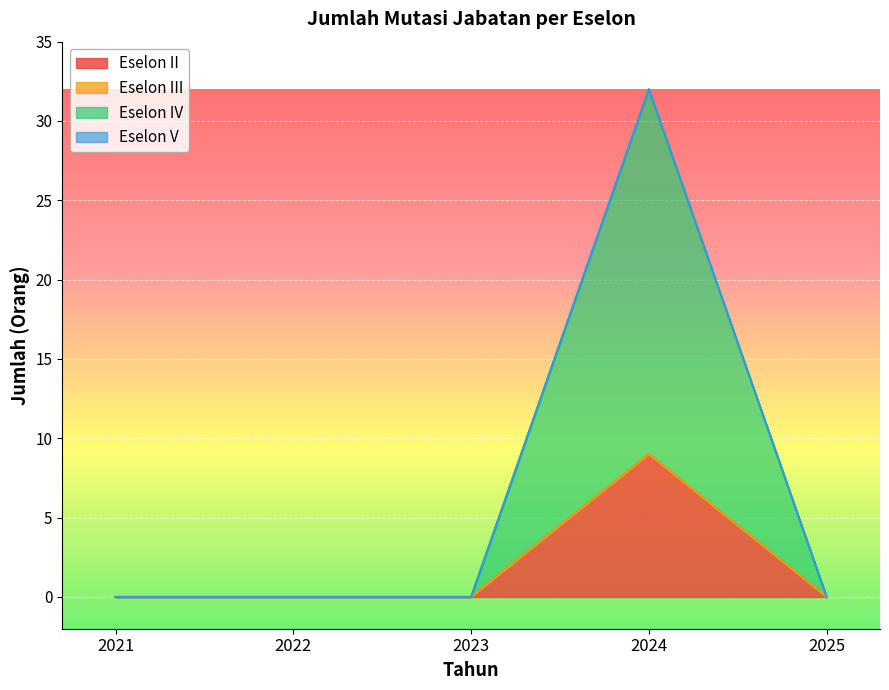

True or false: Eselon II and Eselon IV intersect in this chart.

False